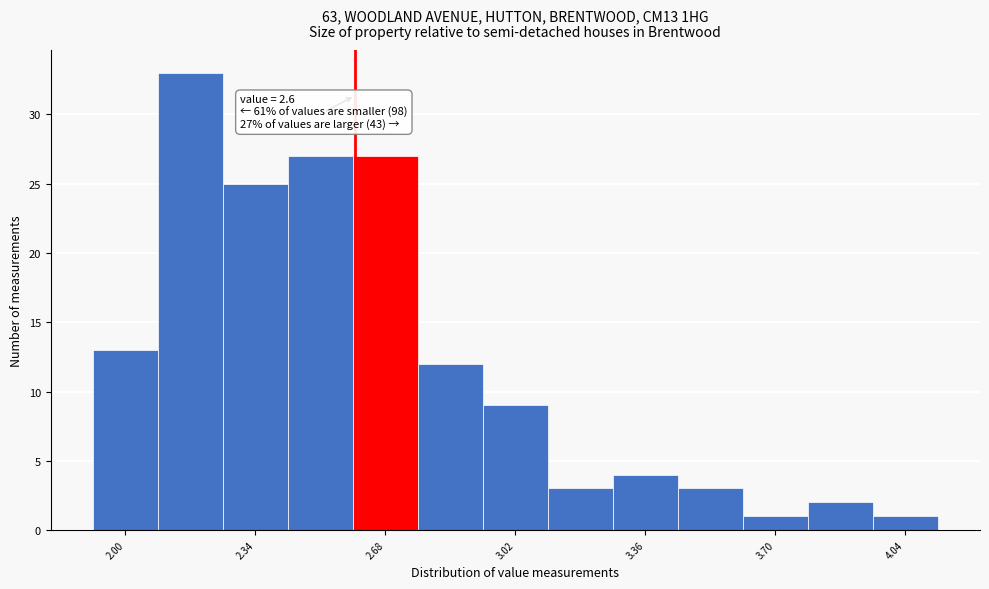

Around what value on the x-axis is the tallest bar? Give the approximate position of its centre, as read against the axis.

2.15